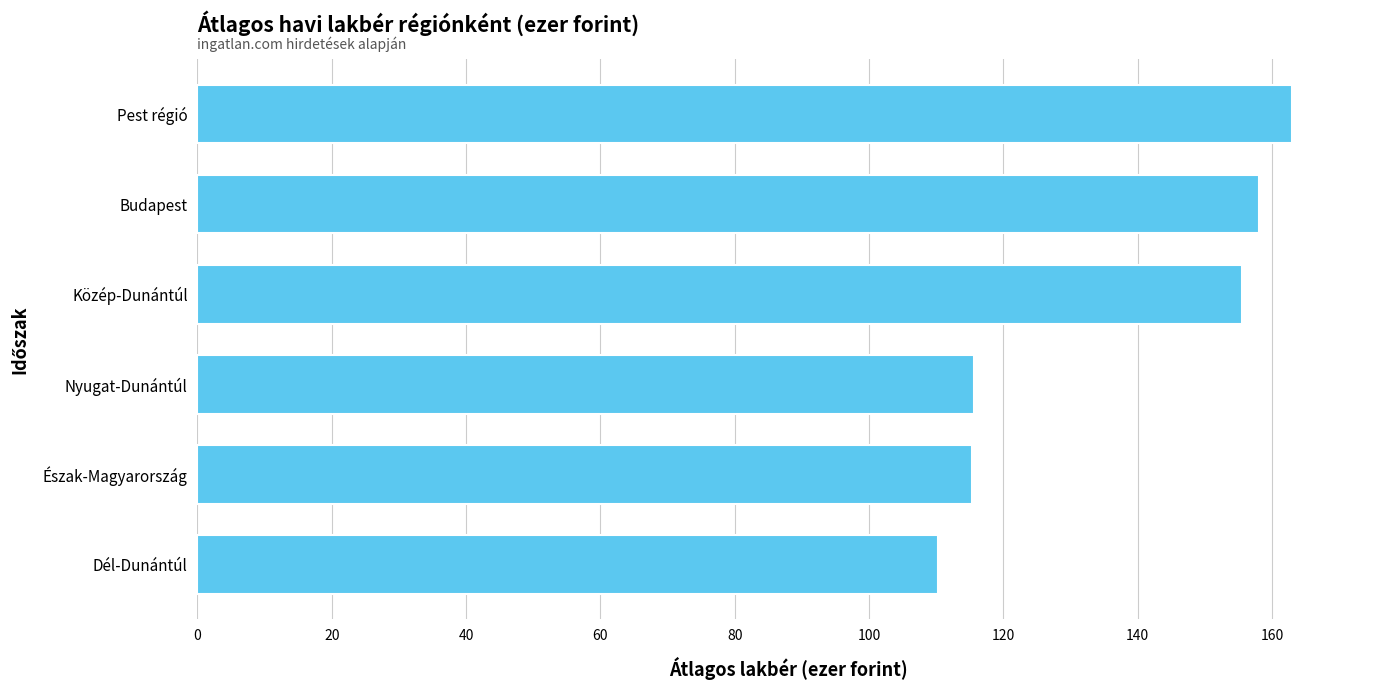

Is it true that the value at Közép-Dunántúl is 251.8?

False